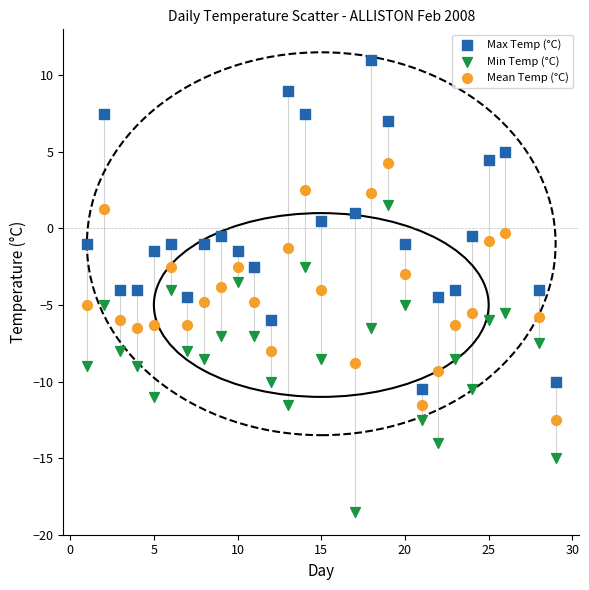

Which series has the largest Y range (max minus min)?

Max Temp (°C)